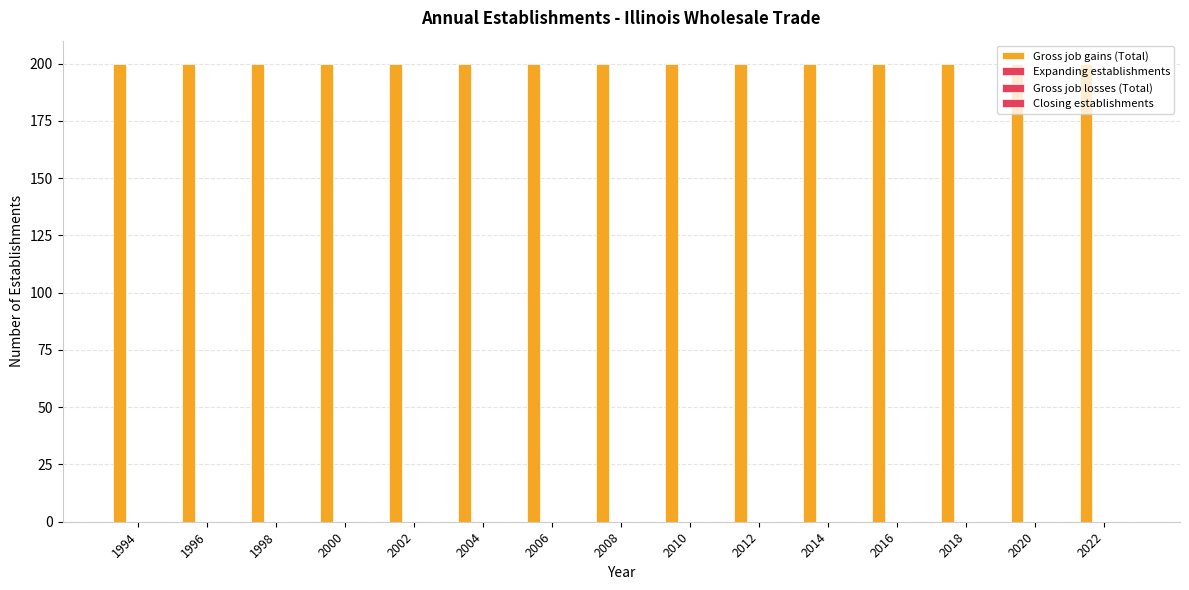

What are all the series names shown in the legend?

Gross job gains (Total), Expanding establishments, Gross job losses (Total), Closing establishments